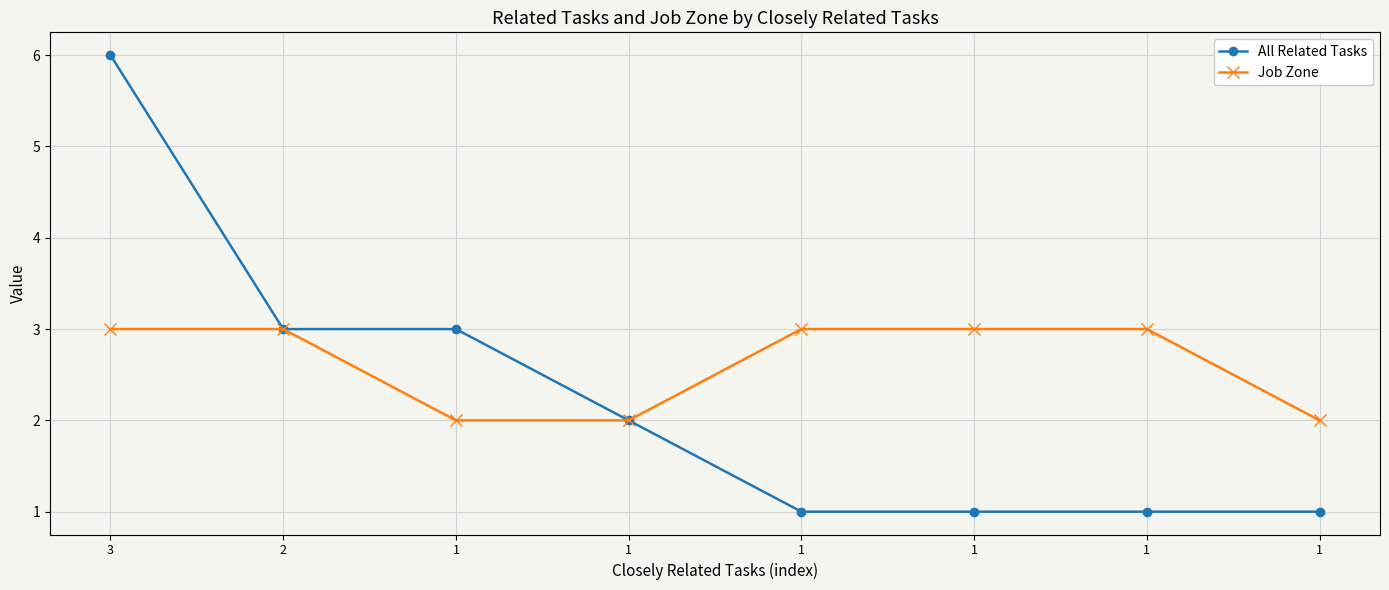

How many series are shown in this chart?

2